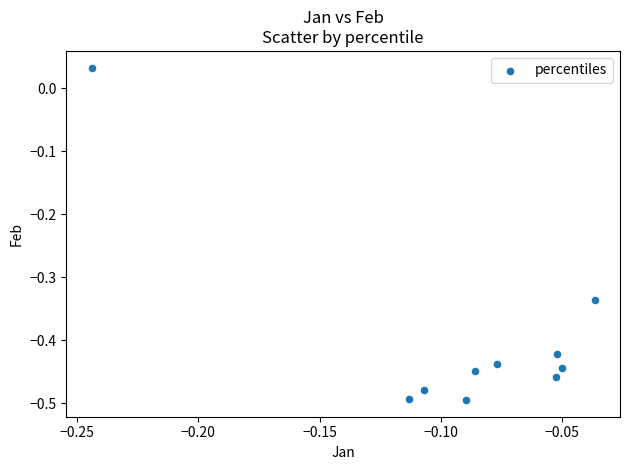

What is the range of Y values (max minus min)?

0.5